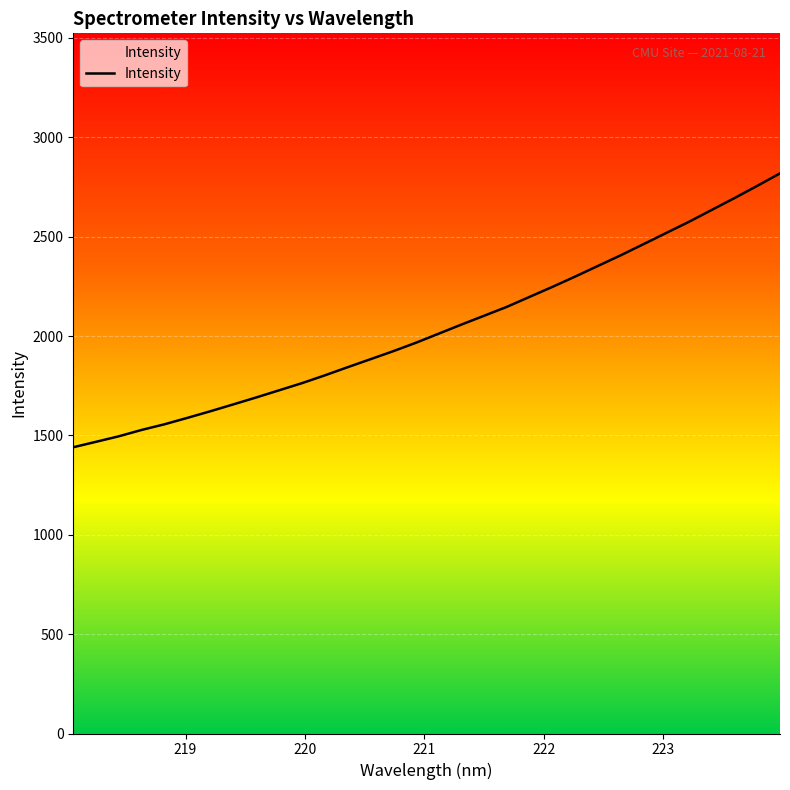

What is the average value?

2038.1